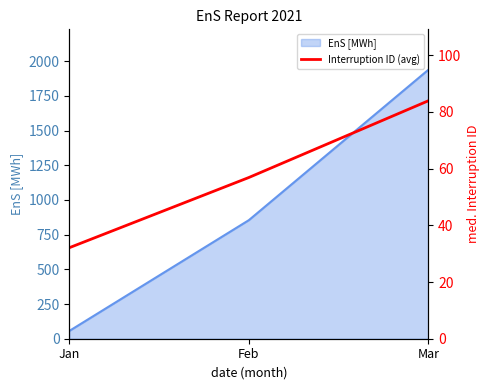

The value of EnS [MWh] at Mar is 503.4. True or false?

False